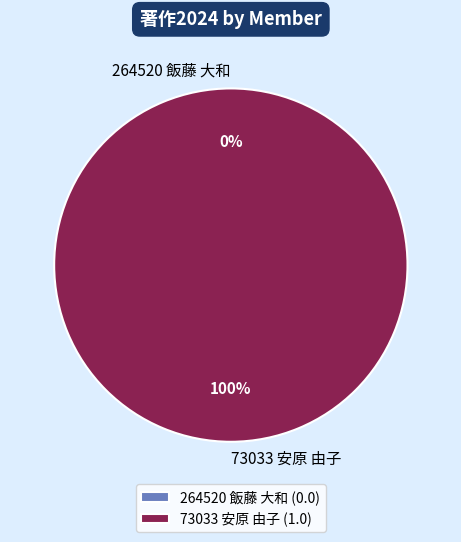

Rank the categories by value from highest to lowest.

73033 安原 由子, 264520 飯藤 大和